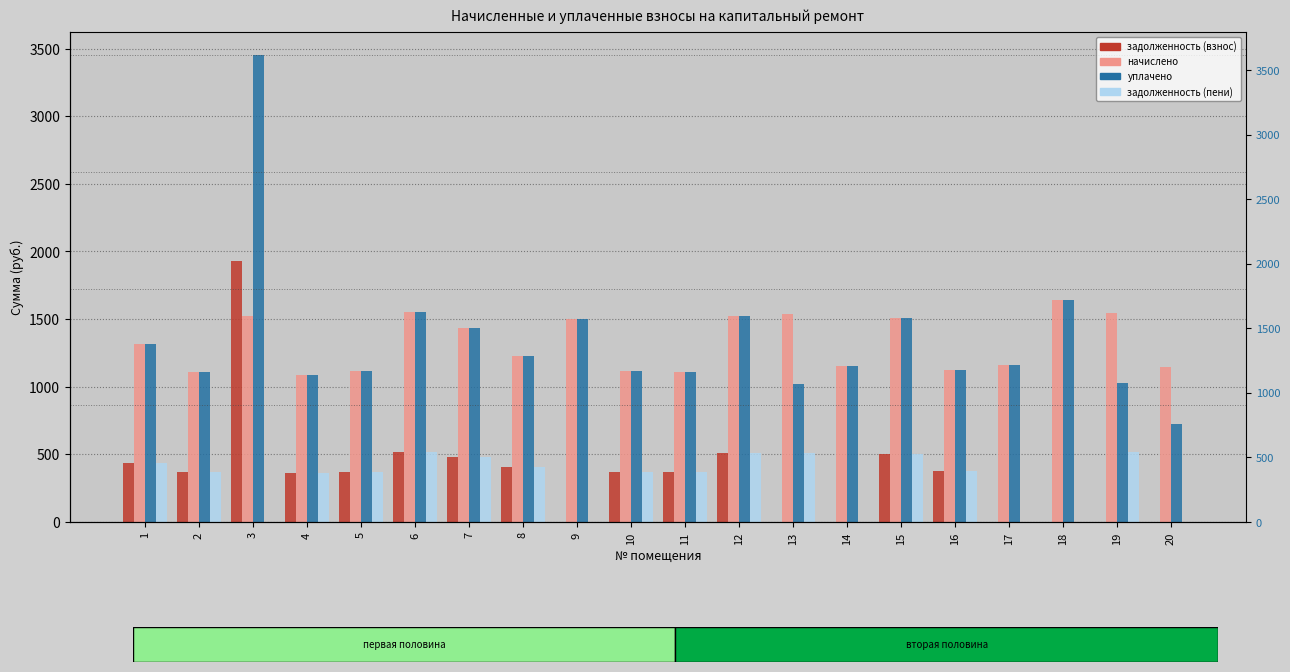

Are the bars grouped side by side (vs. stacked)?

Yes